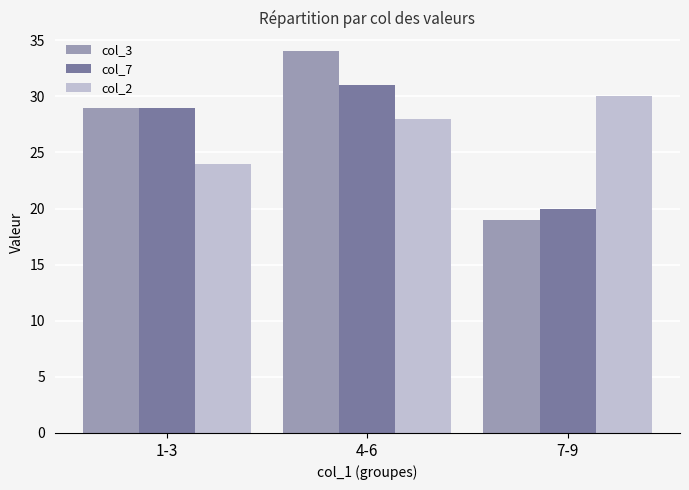

Which series has the widest spread of values?

col_3